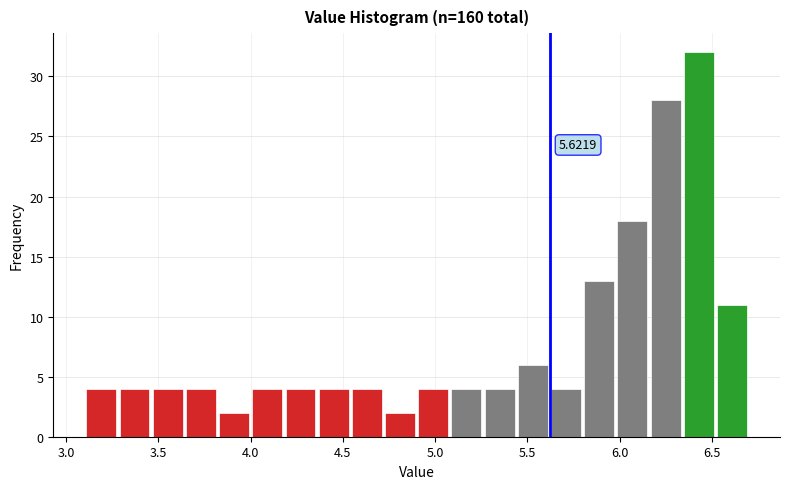

Around what value on the x-axis is the tallest bar? Give the approximate position of its centre, as read against the axis.

6.45